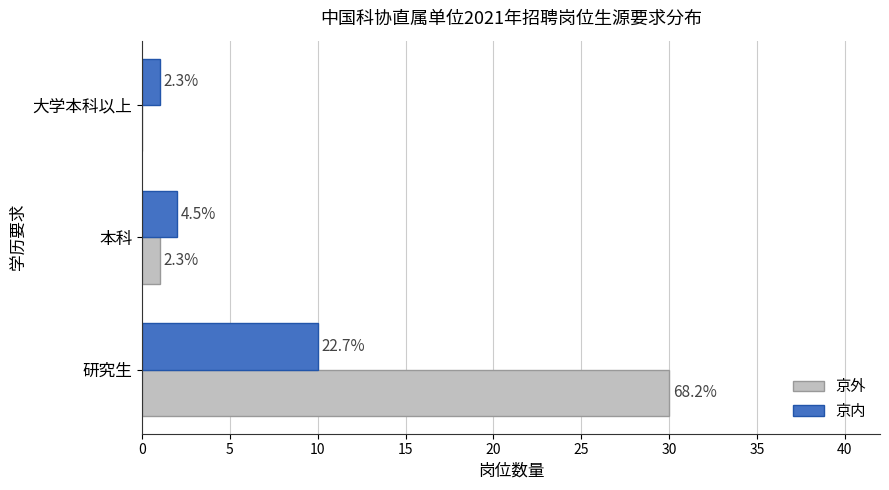

Count the number of categories in the chart.

3